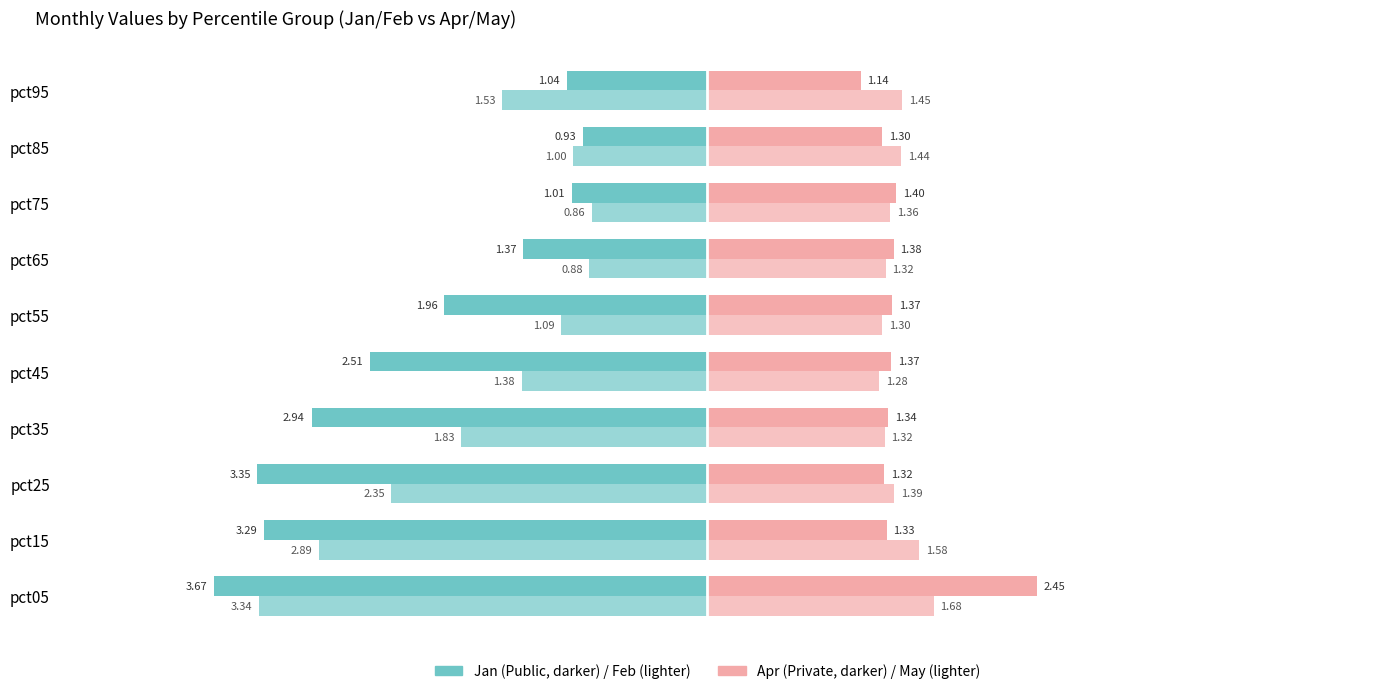

The Apr series shows 1.5 at pct95. True or false?

False